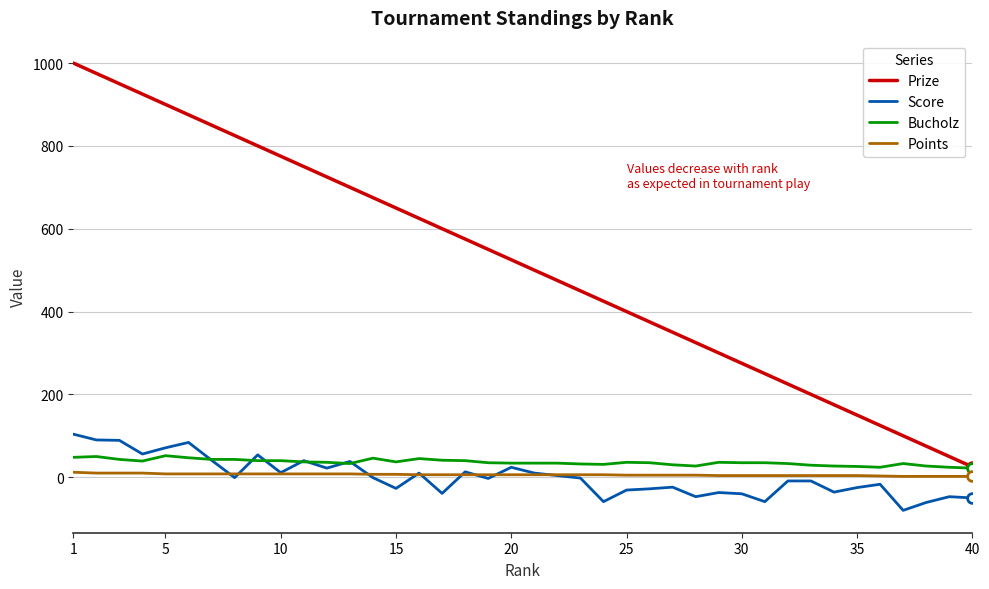

What is the maximum value for Score?

104